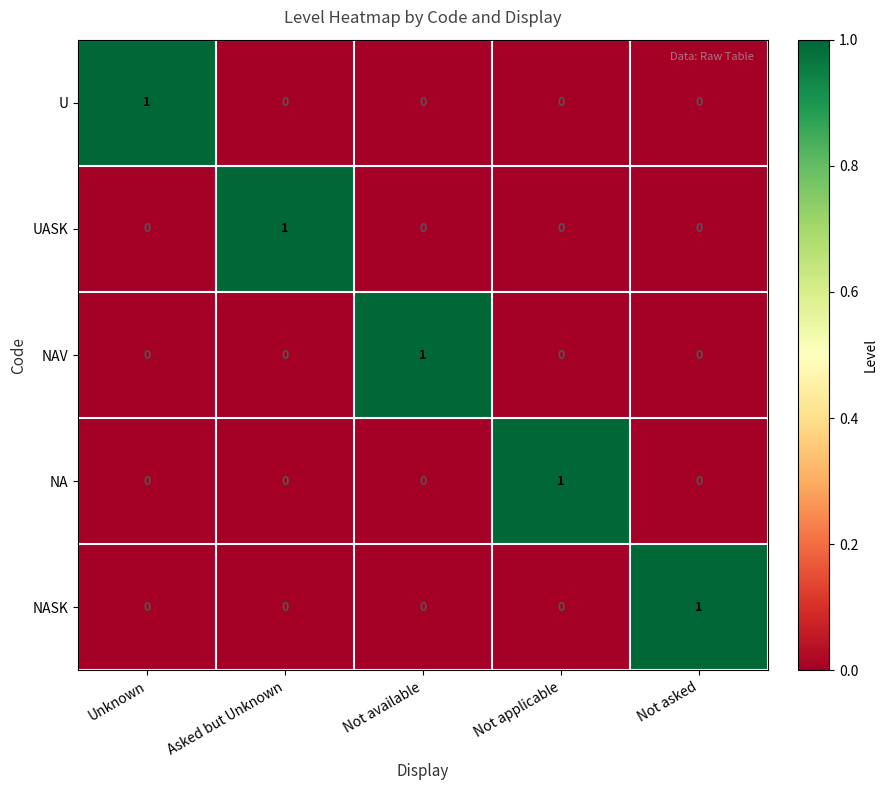

What is the spread (max minus min) of values at Unknown?

1